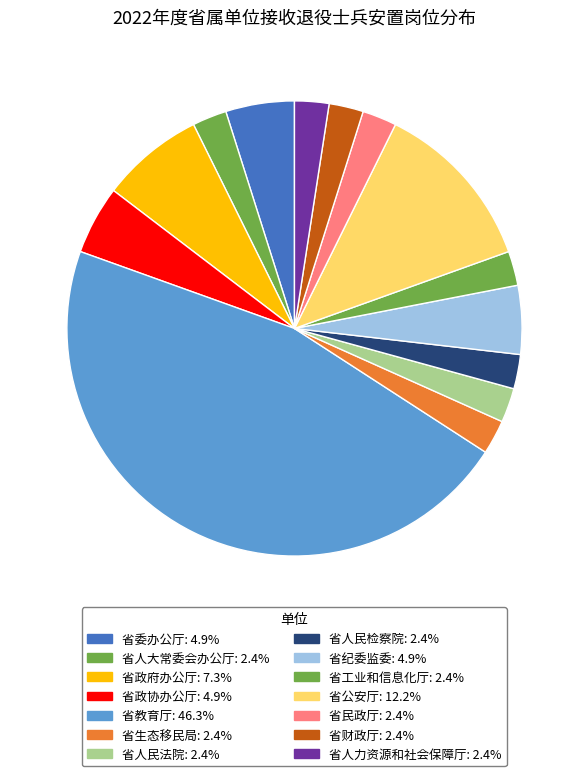

To the nearest percent, what percentage of the pie is 省民政厅?

2%